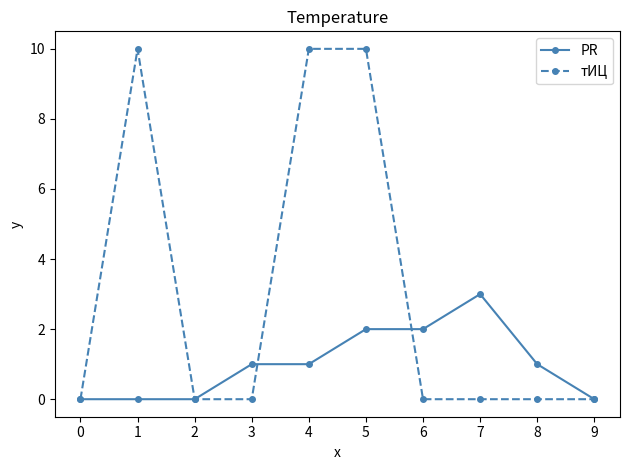

What is the difference between the second highest and minimum values in the PR series?

2